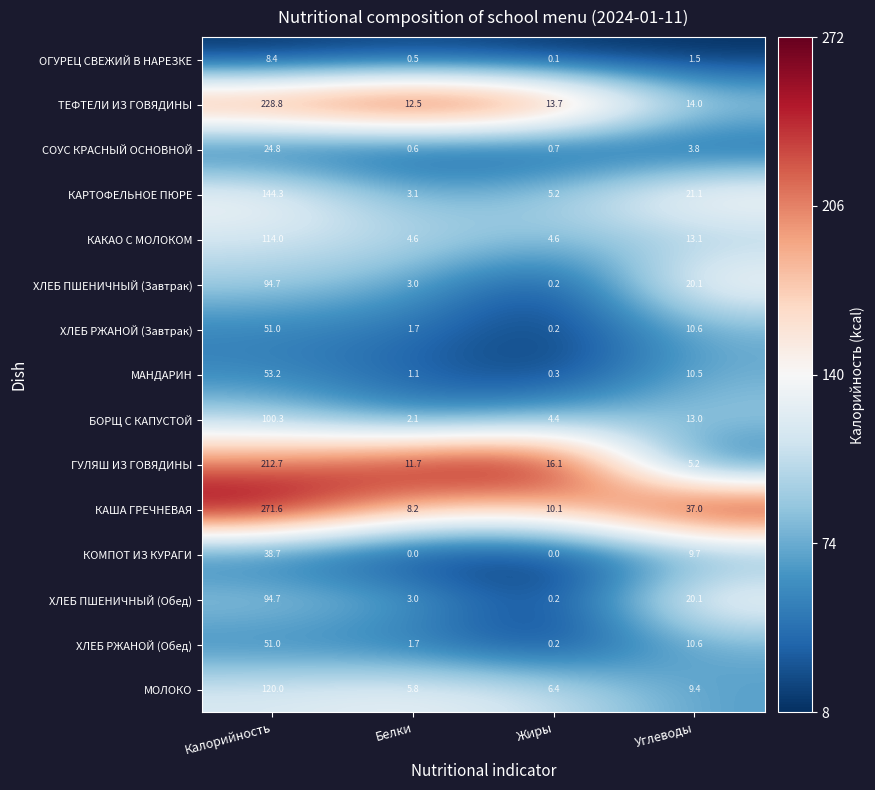

At which label does ХЛЕБ РЖАНОЙ (Завтрак) first exceed 10?

Калорийность